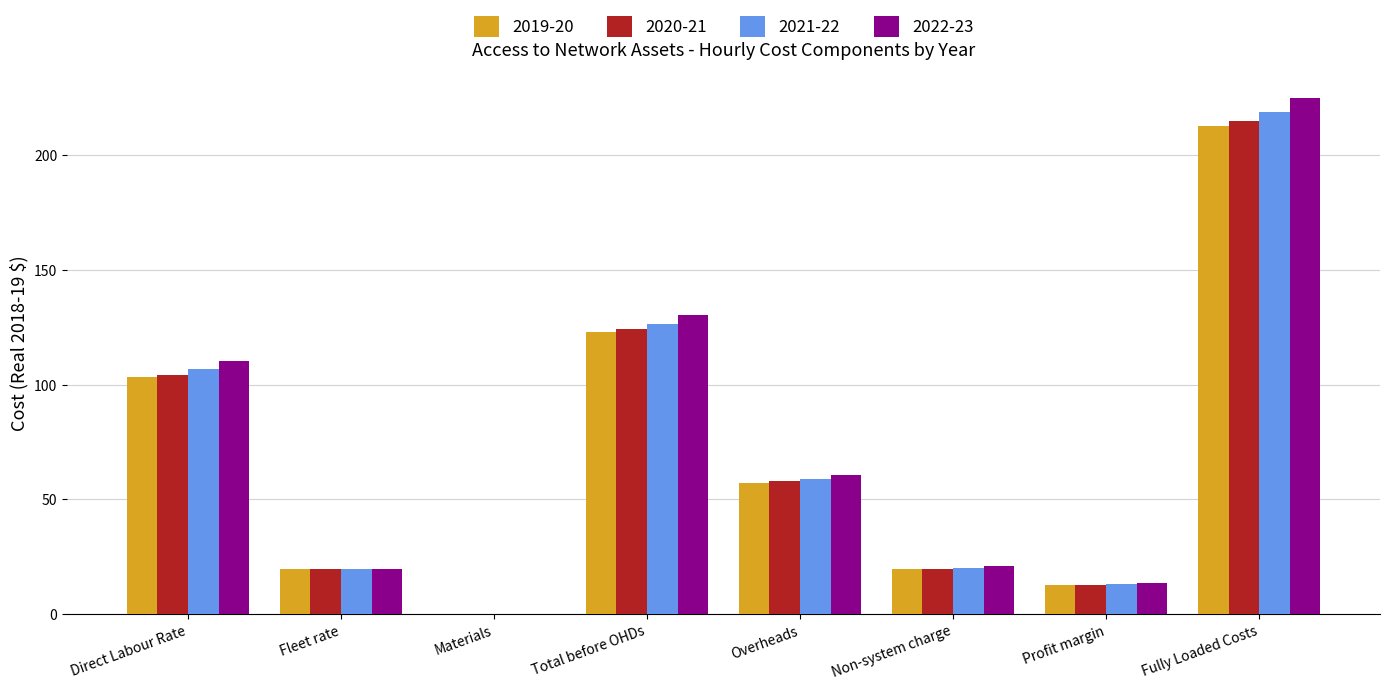

What is the sum of all 2019-20 values?

548.4